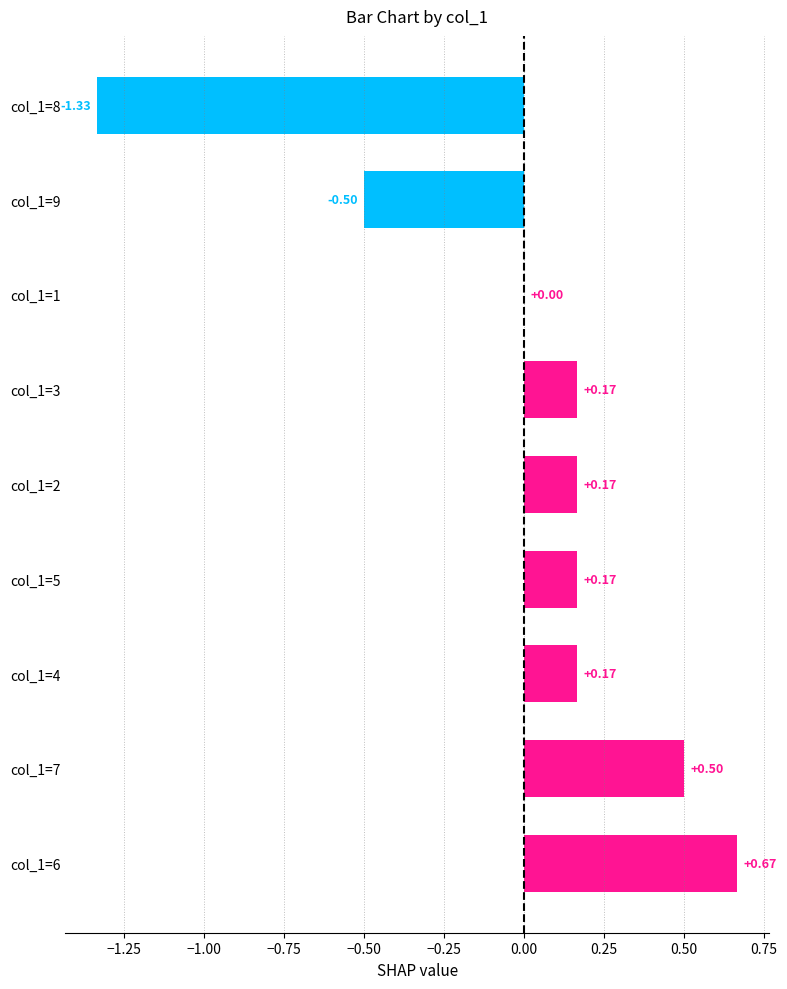

Count the number of data series in this chart.

1